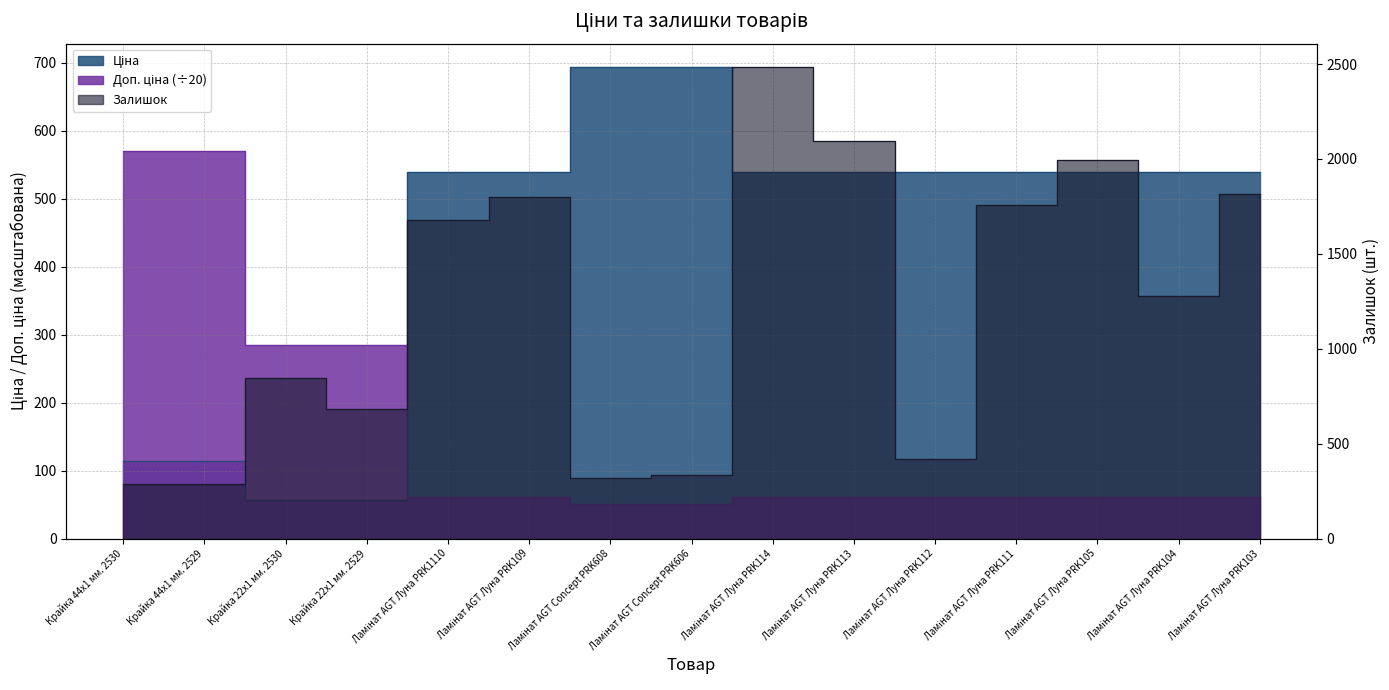

What is the highest value of the Залишок series?

2483.0